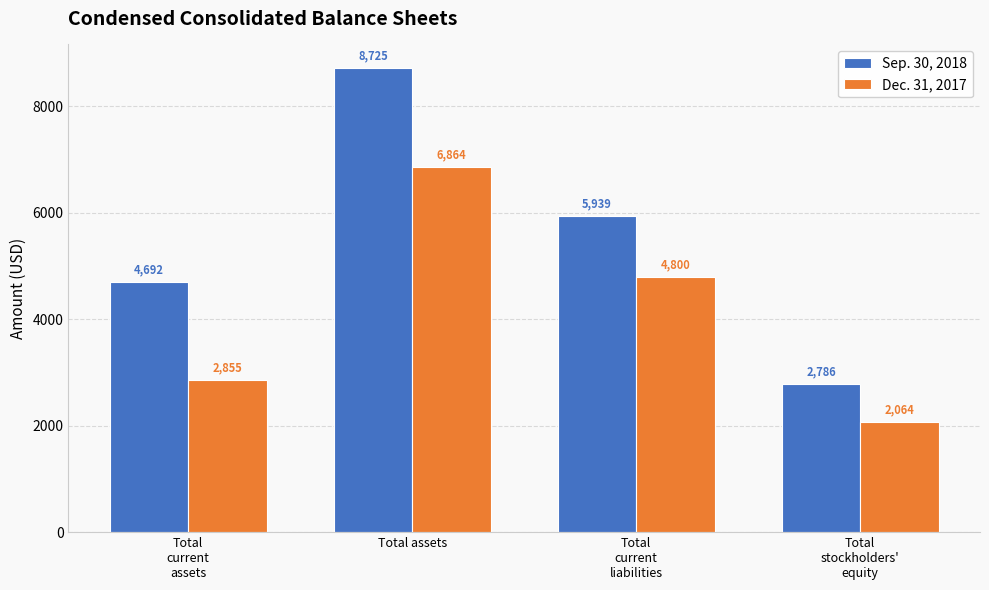

Which series has the largest total across all categories?

Sep. 30, 2018